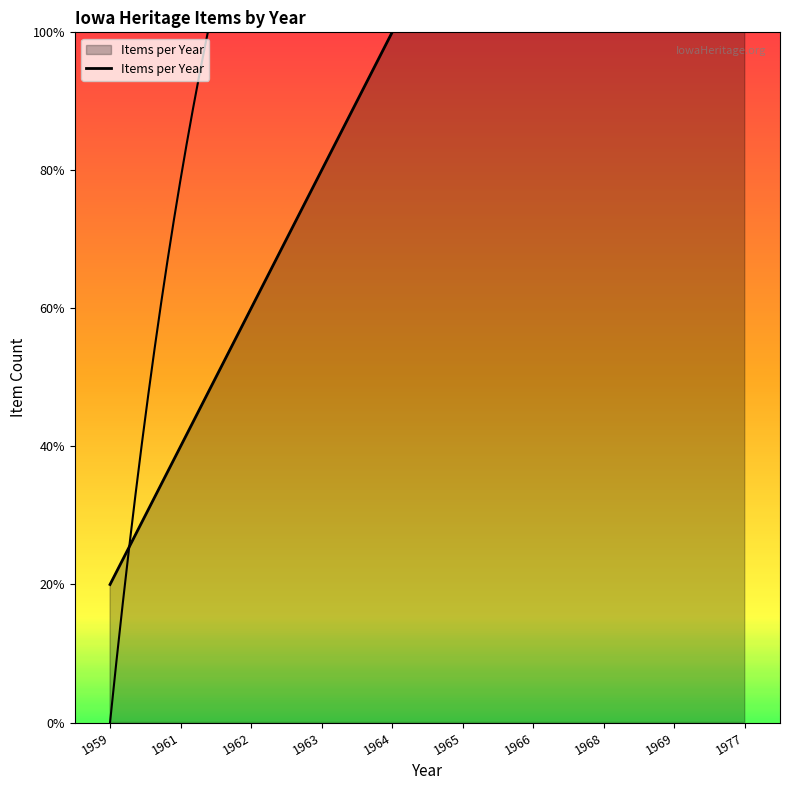

Where is the data nearest to the value 5?

1964